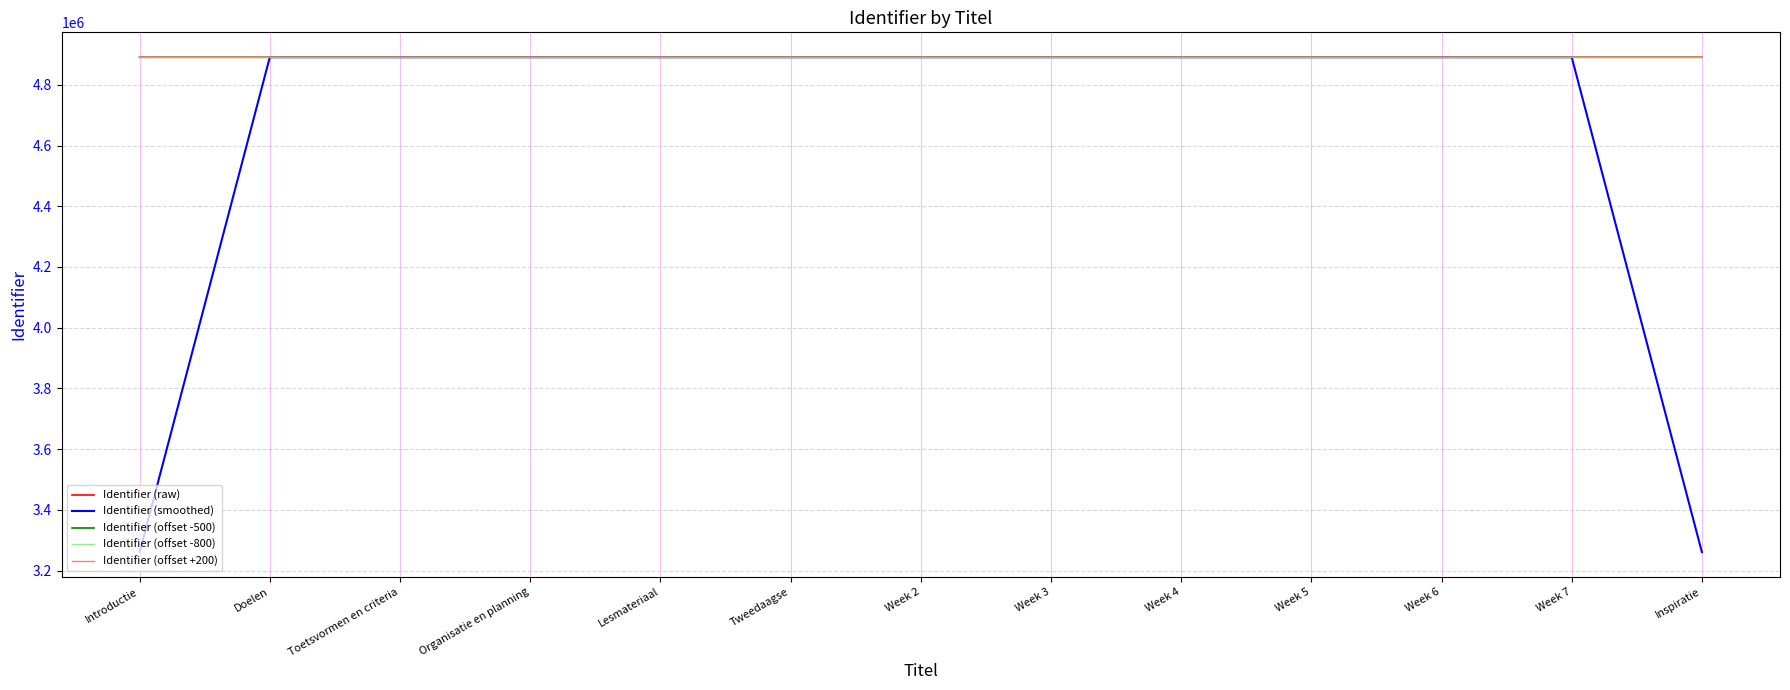

At how many categories does at least one series exceed 3611455?

13